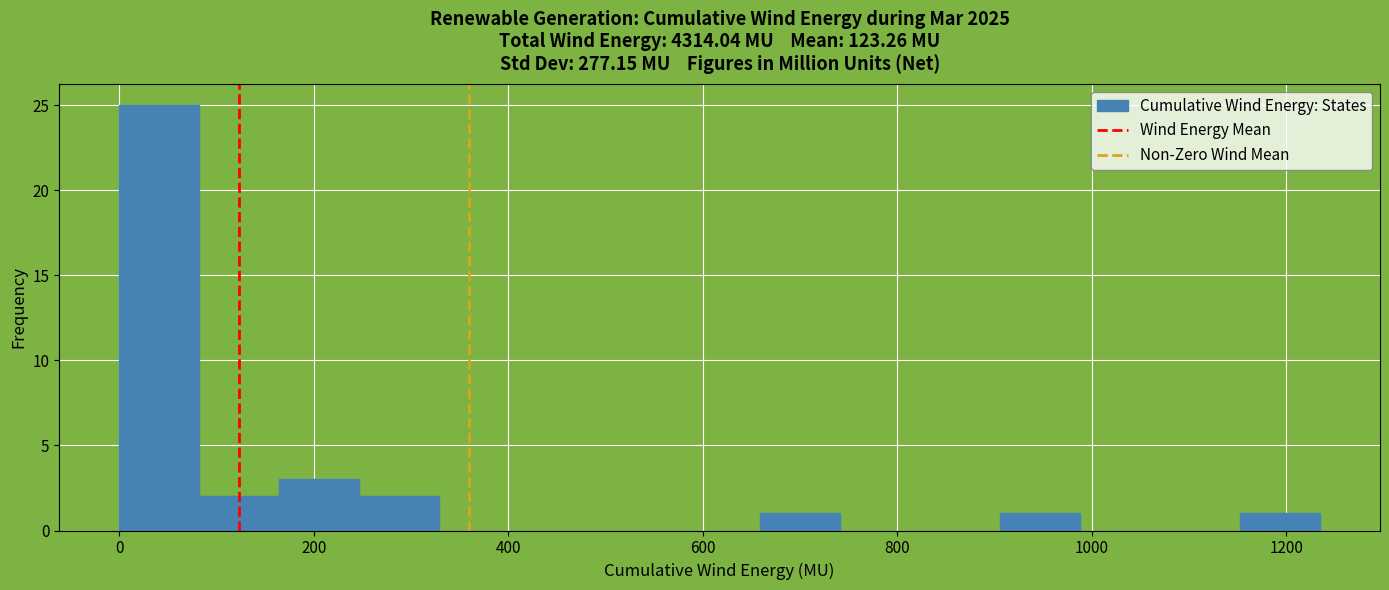

Over which range of the x-axis is the bar tallest?

0 to 80